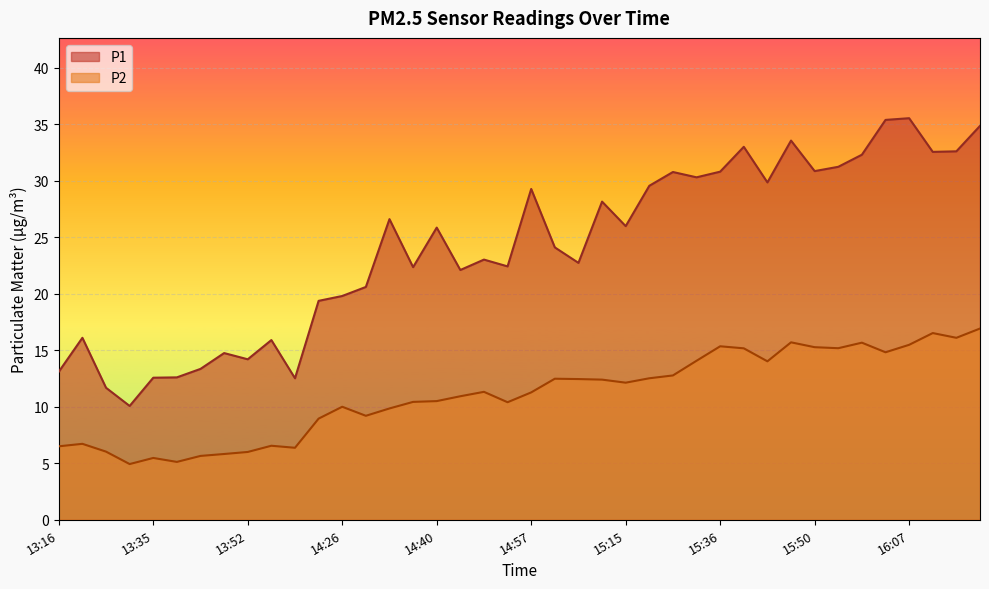

How many interior local peaks does the P2 series have?

10